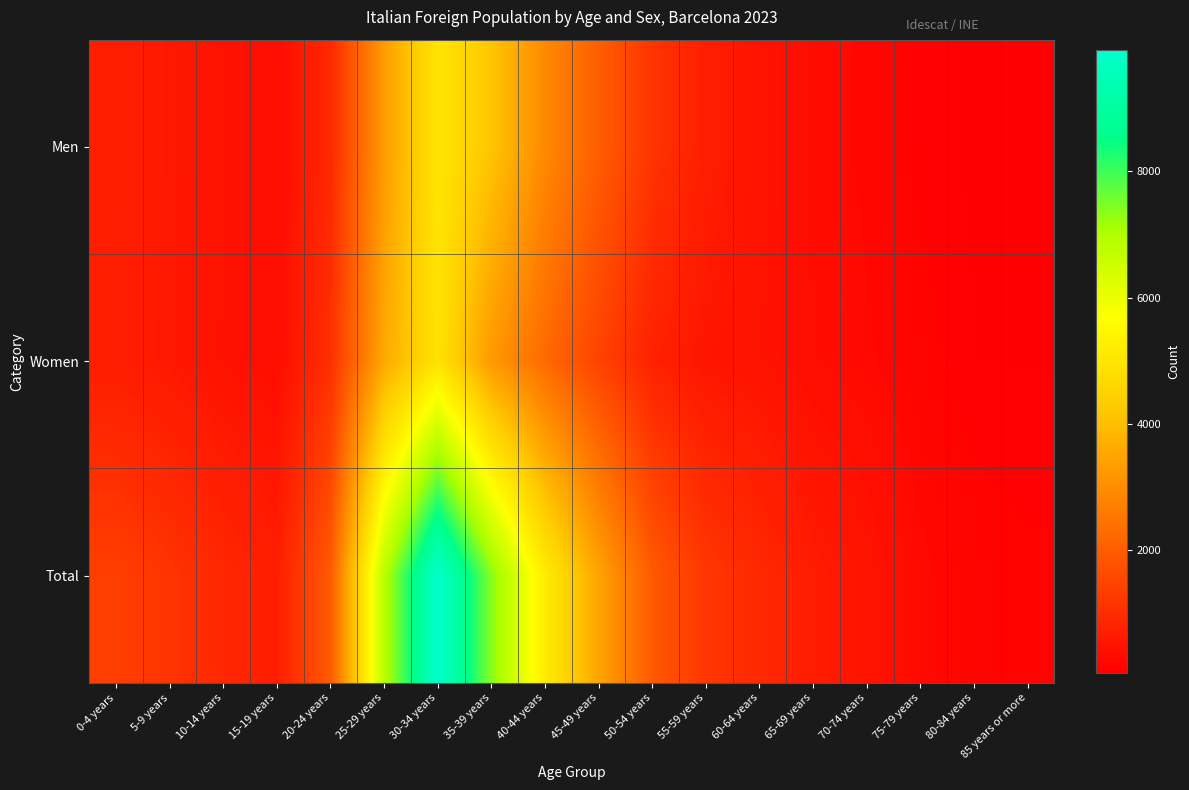

Reading left to right, extract all data points from this chart.

Men: 0-4 years=696	5-9 years=579	10-14 years=451	15-19 years=337	20-24 years=897	25-29 years=3282	30-34 years=5011	35-39 years=4157	40-44 years=2926	45-49 years=2018	50-54 years=1151	55-59 years=699	60-64 years=471	65-69 years=306	70-74 years=223	75-79 years=114	80-84 years=80	85 years or more=54
Women: 0-4 years=672	5-9 years=566	10-14 years=433	15-19 years=345	20-24 years=1044	25-29 years=3557	30-34 years=4917	35-39 years=3249	40-44 years=2258	45-49 years=1447	50-54 years=774	55-59 years=515	60-64 years=448	65-69 years=335	70-74 years=264	75-79 years=160	80-84 years=93	85 years or more=89
Total: 0-4 years=1368	5-9 years=1145	10-14 years=884	15-19 years=682	20-24 years=1941	25-29 years=6839	30-34 years=9928	35-39 years=7406	40-44 years=5184	45-49 years=3465	50-54 years=1925	55-59 years=1214	60-64 years=919	65-69 years=641	70-74 years=487	75-79 years=274	80-84 years=173	85 years or more=143